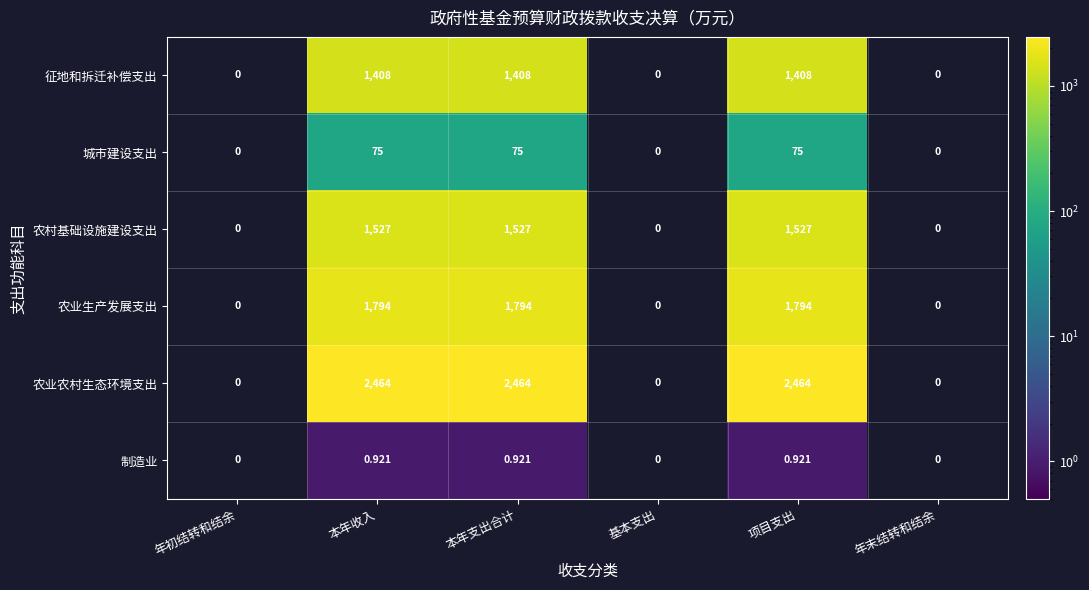

What is the greatest value displayed?

2463.7